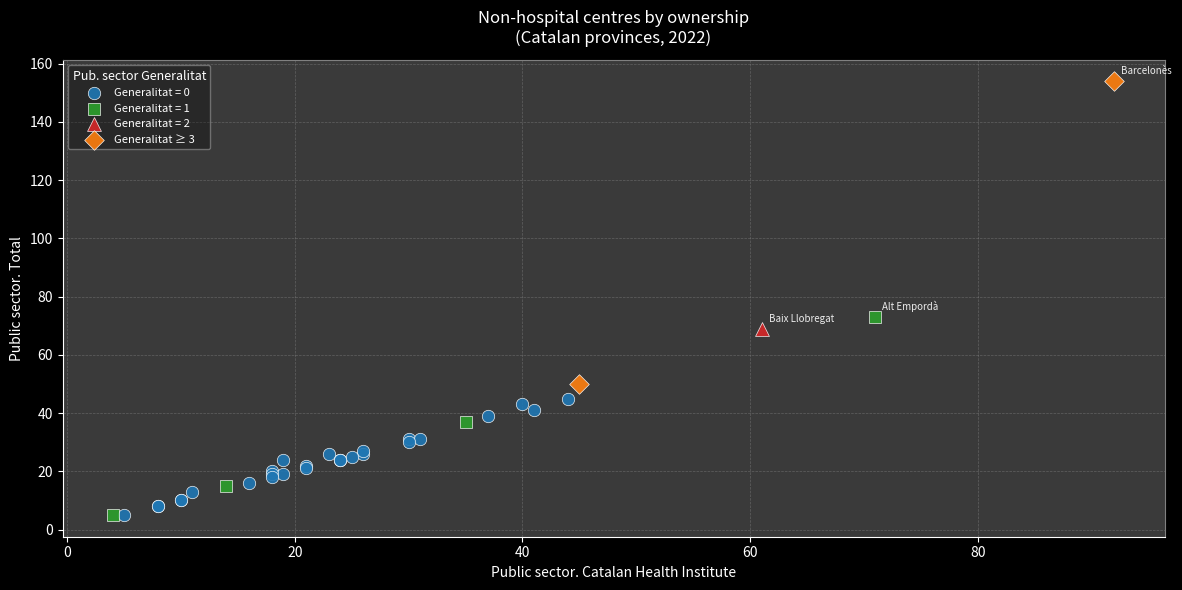

What are all the series names shown in the legend?

Generalitat = 0, Generalitat = 1, Generalitat = 2, Generalitat ≥ 3